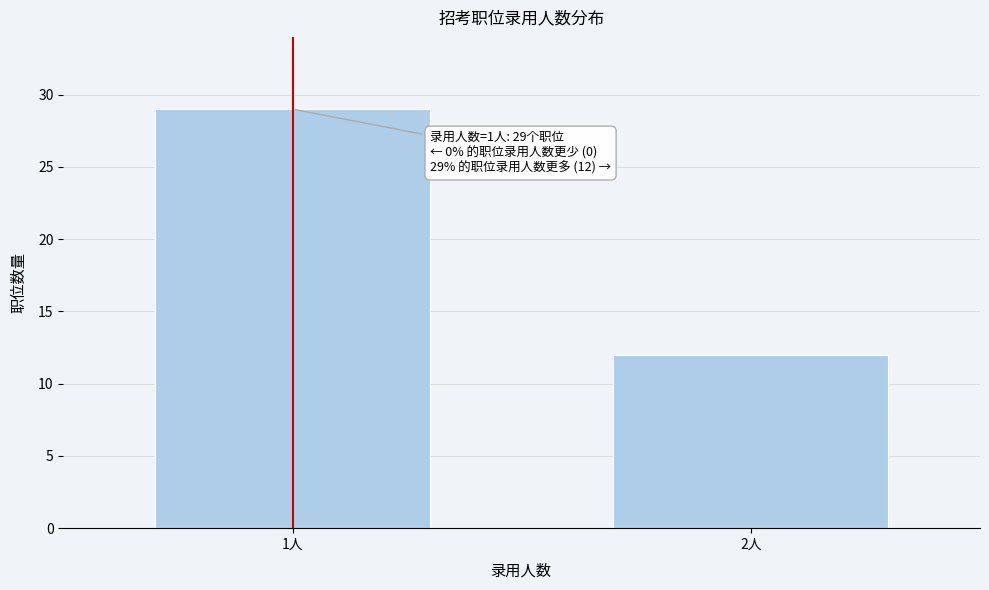

Reading right to left, list all the values displayed in this chart.

12	29